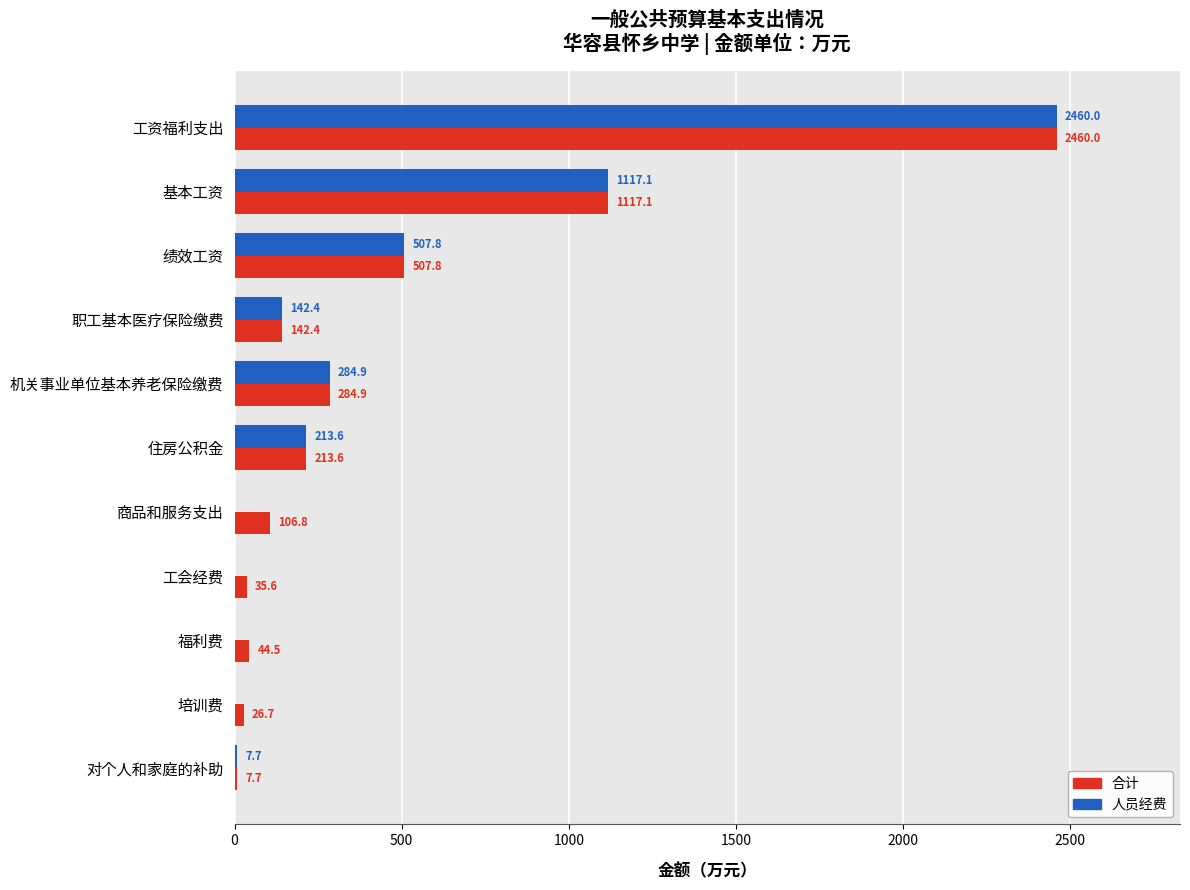

At which label is 合计 closest to 1233?

基本工资